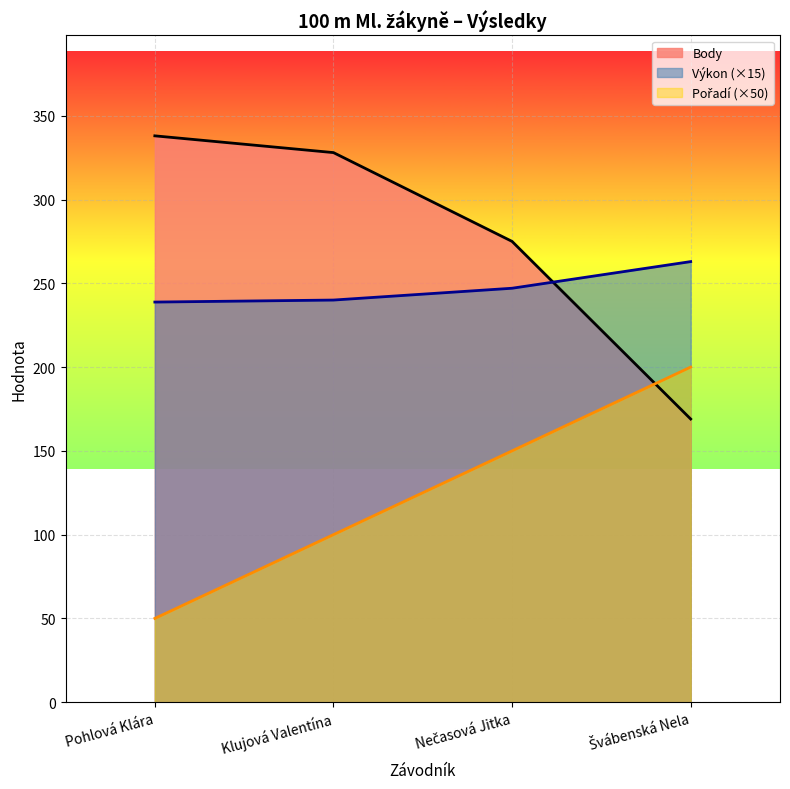

True or false: Pořadí and Výkon cross at least once.

False